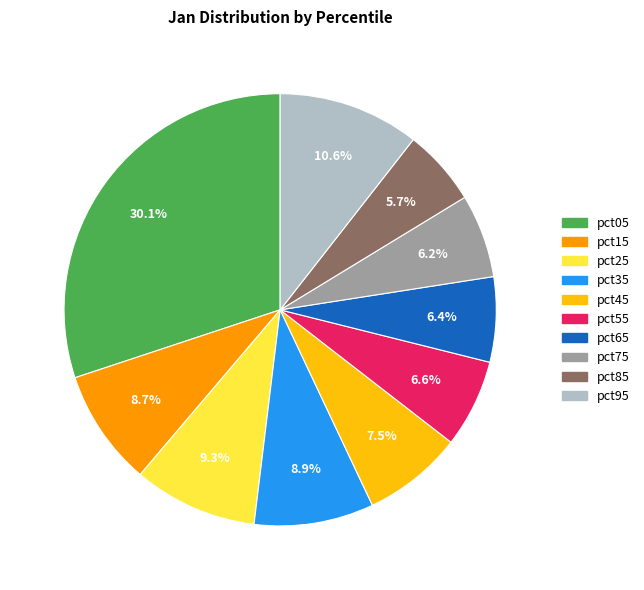

Do pct45 and pct35 together represent more than half of the pie?

No